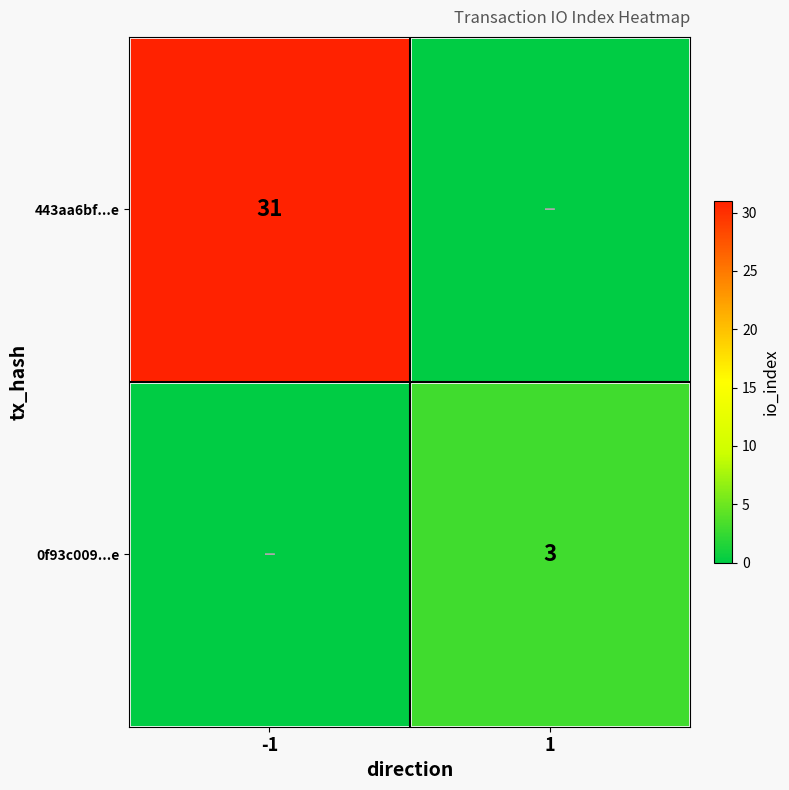

At how many categories does at least one series exceed 4?

1